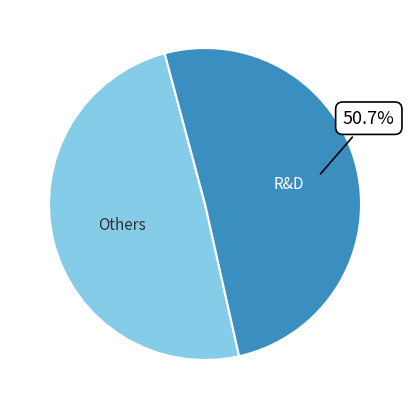

Is there a majority slice in this chart?

Yes